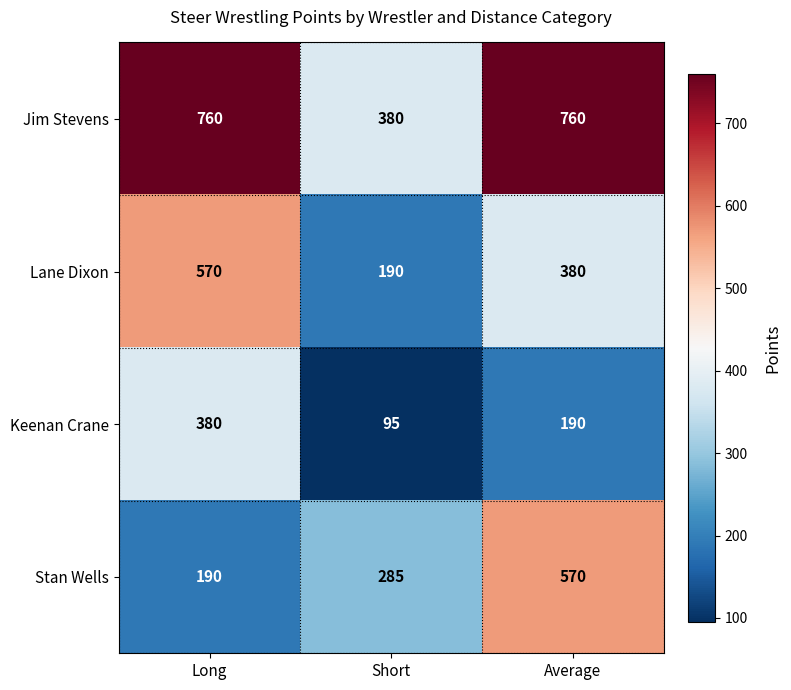

What is the difference between the highest and lowest values at Long?

570